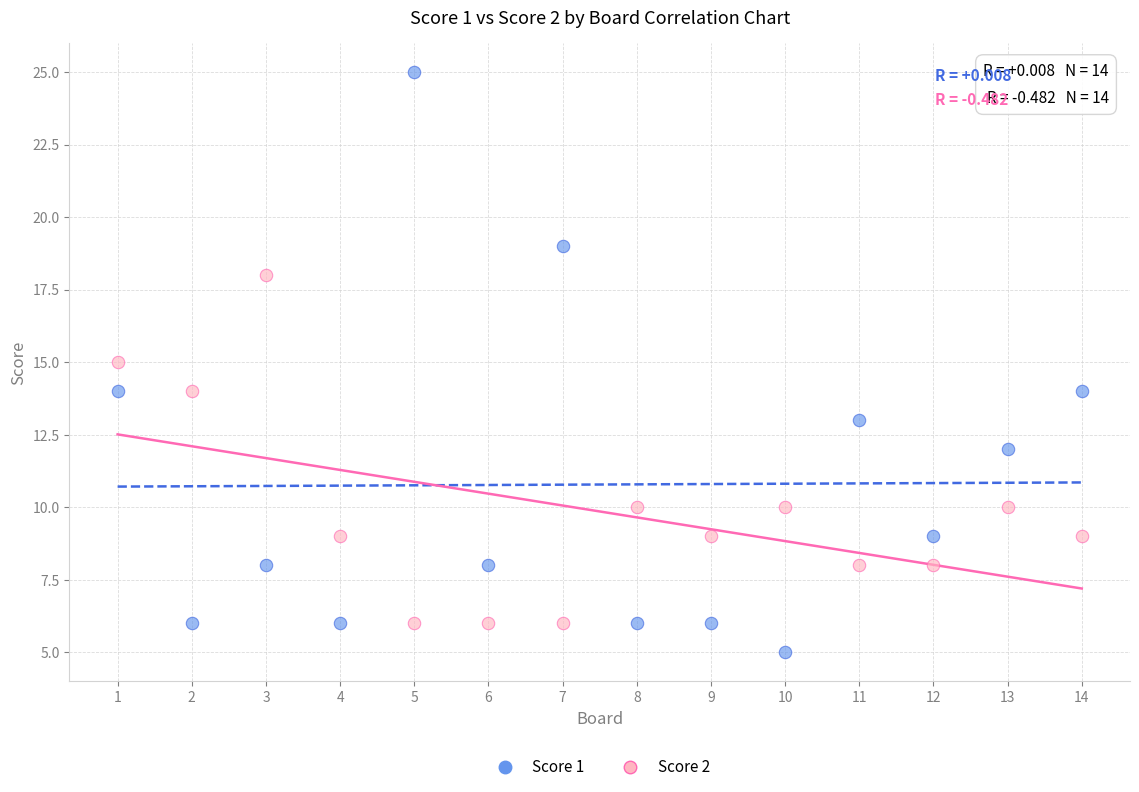

What is the X range (max minus min) for the scatter plot?

13